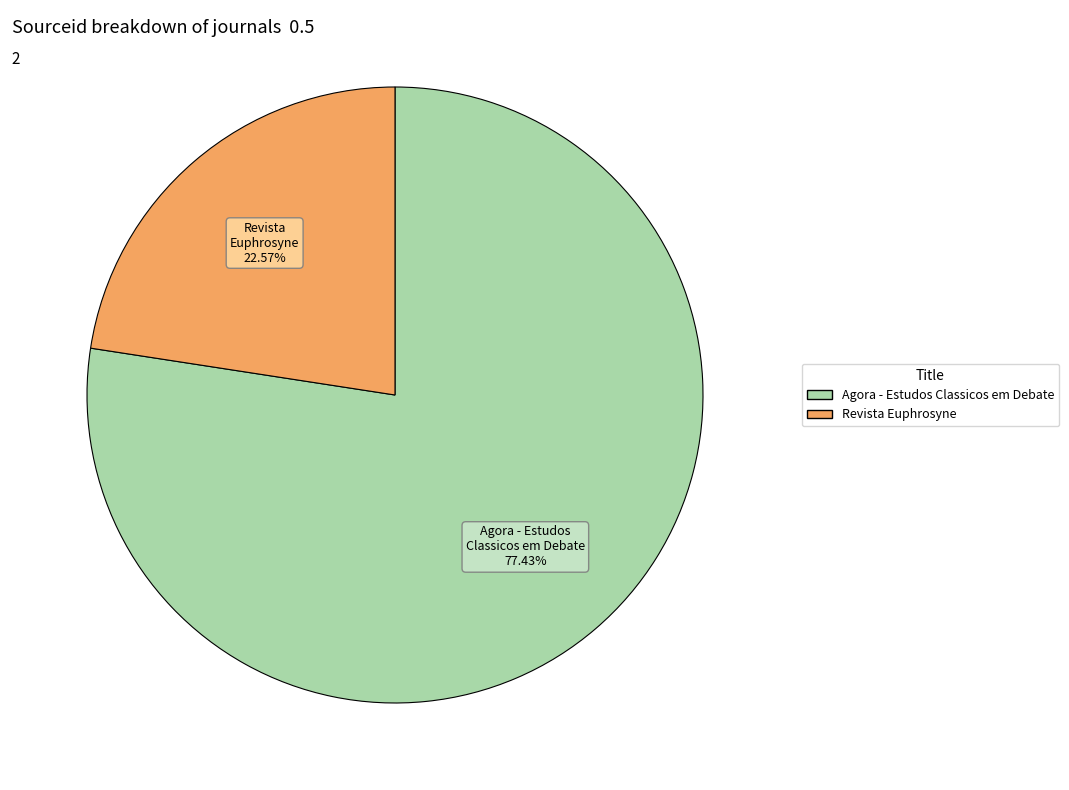

Does Revista Euphrosyne account for over 50% of the chart?

No